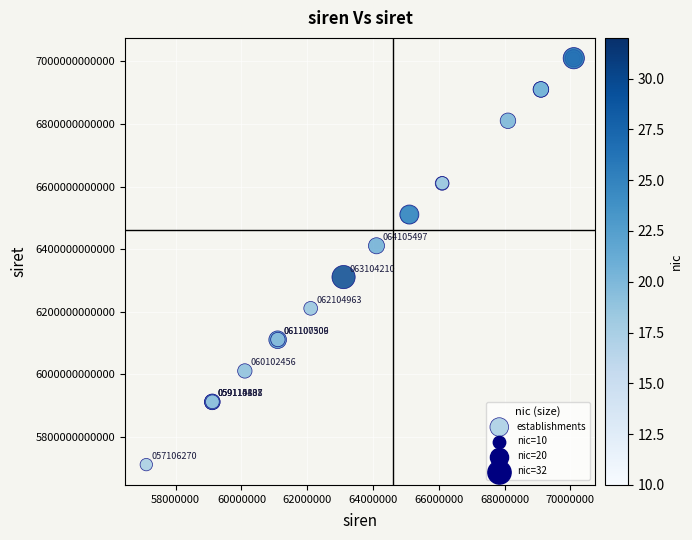

What Y value in the scatter plot is closest to 6360529000018?

6410549700016